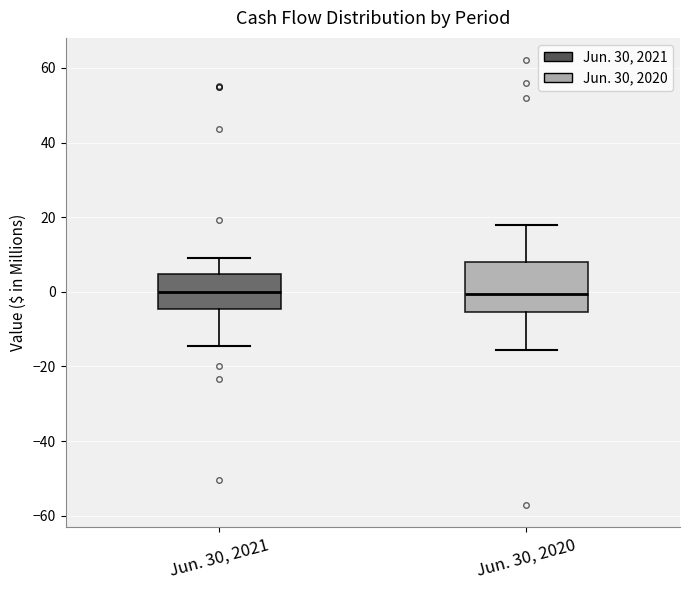

Where does the upper whisker of the box for Jun. 30, 2020 end on the y-axis? The values are not printed on the chart, so give them approximately, as read against the axis.

18